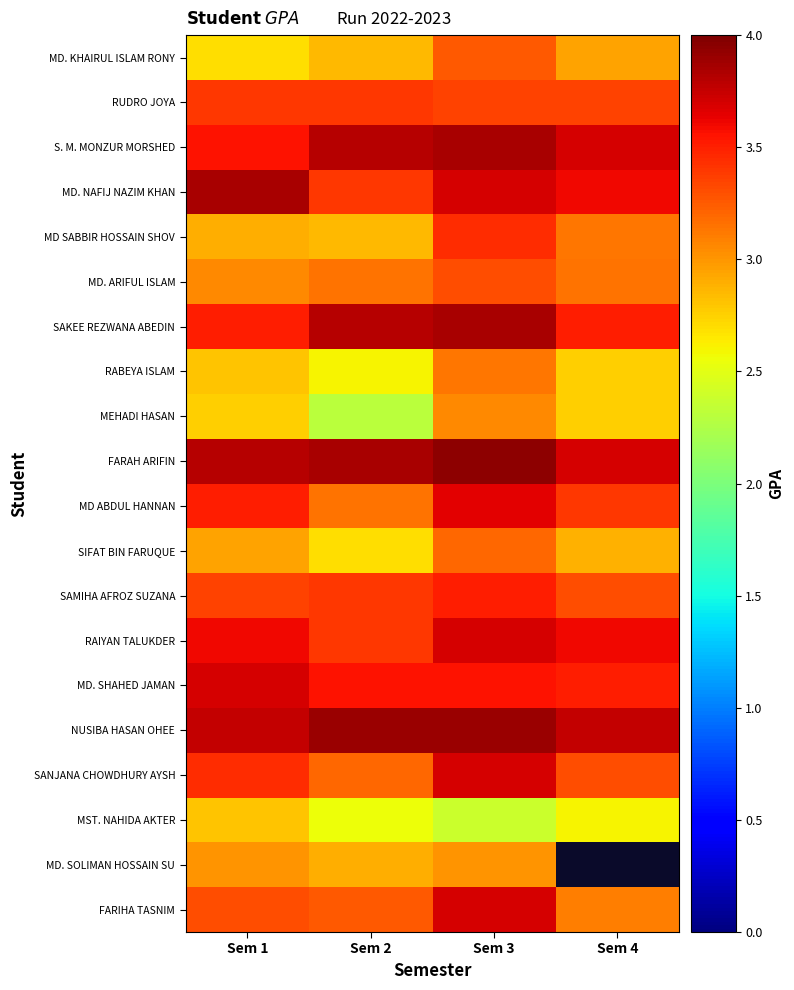

Read the MD. NAFIJ NAZIM KHAN value at Sem 1.

3.9